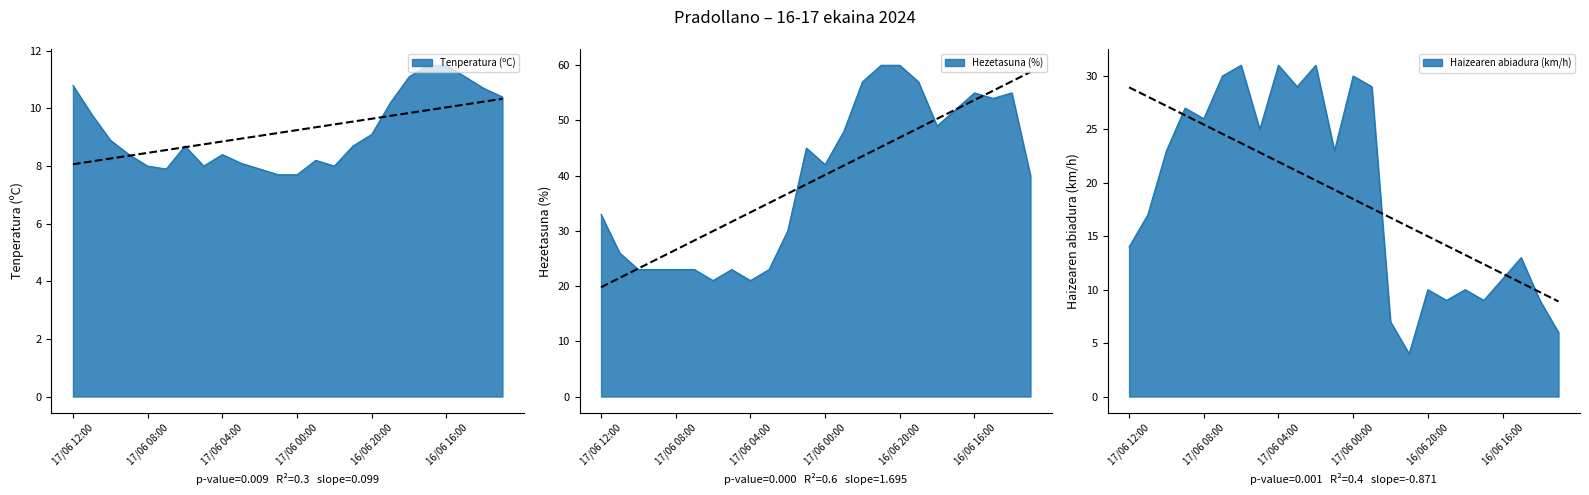

What is the average value of the Haizearen abiadura (km/h) series?

18.9